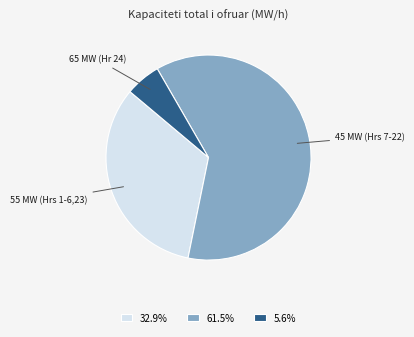

Combined, do 5.6% and 61.5% account for over 50%?

Yes